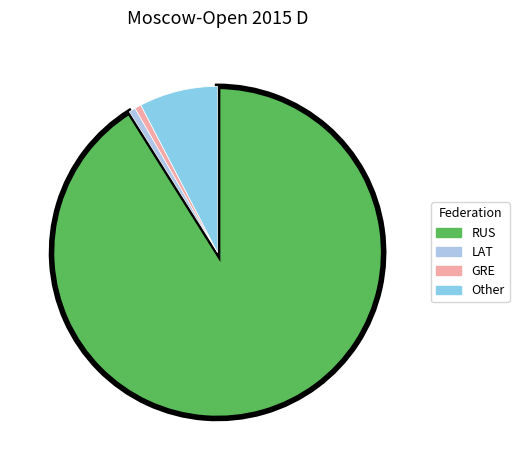

What is the largest slice in the pie chart?

RUS